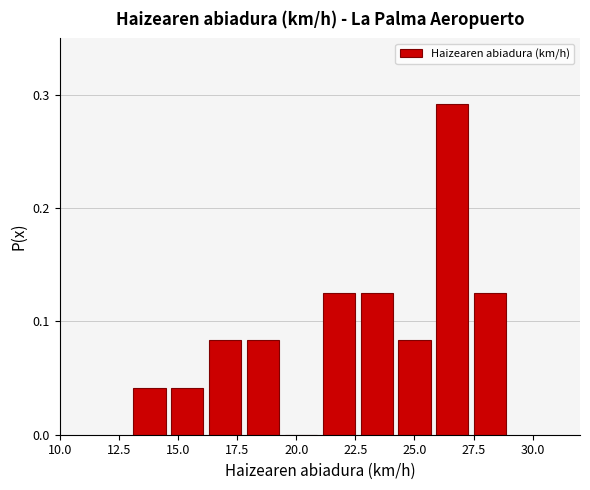

Read against the x-axis, roughly where is the centre of the tallest bar?

26.5